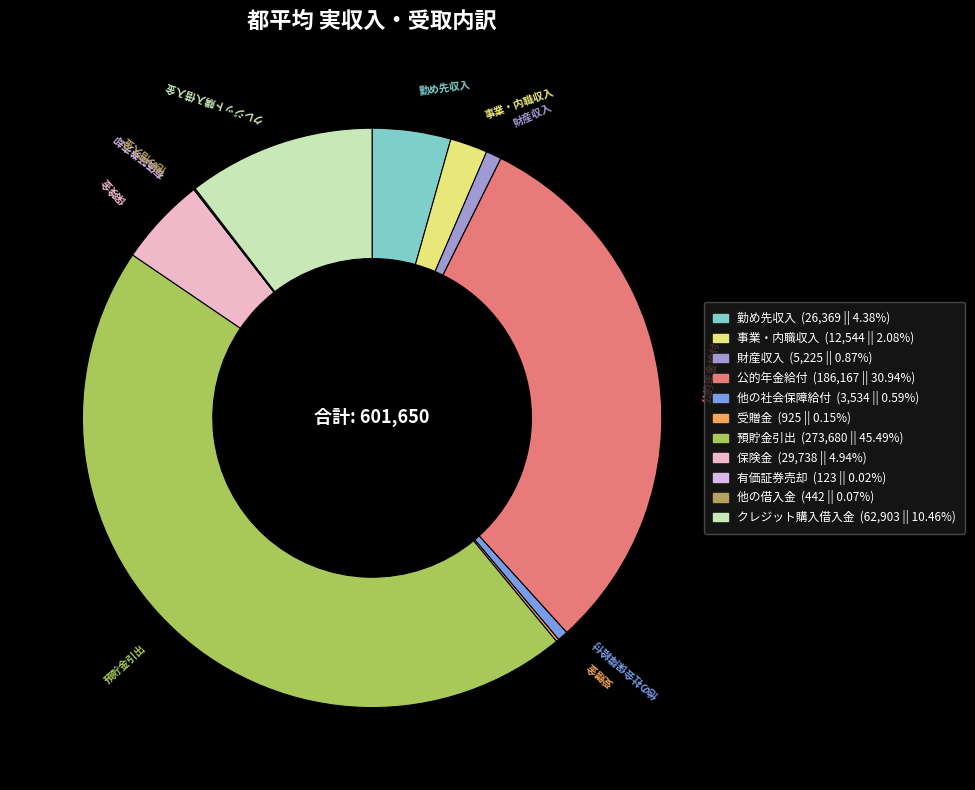

Does any single category account for the majority?

No